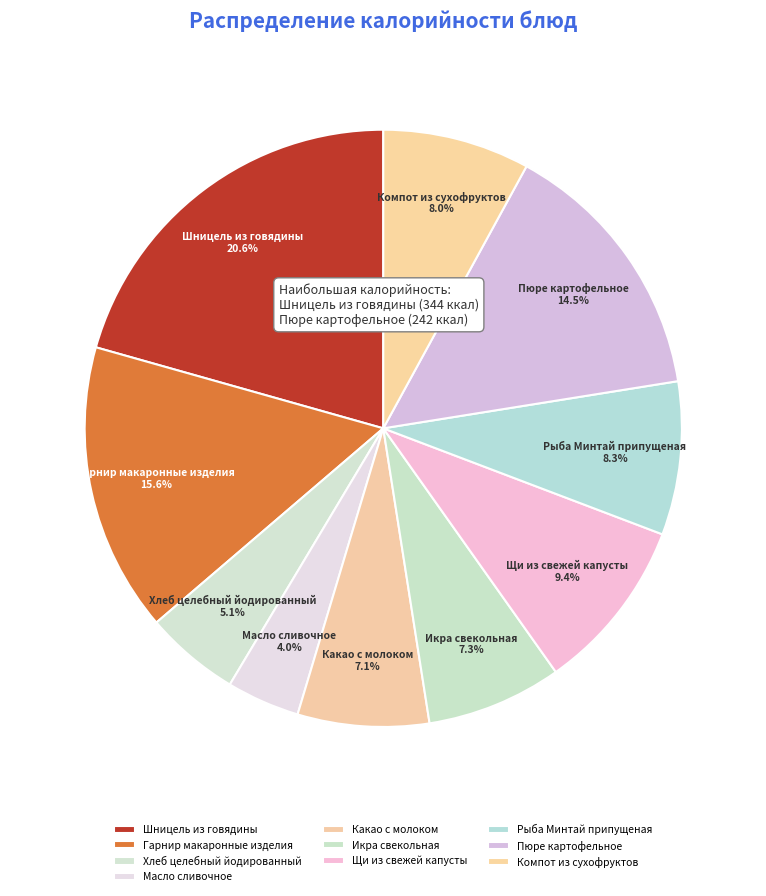

Does Пюре картофельное account for over 50% of the chart?

No